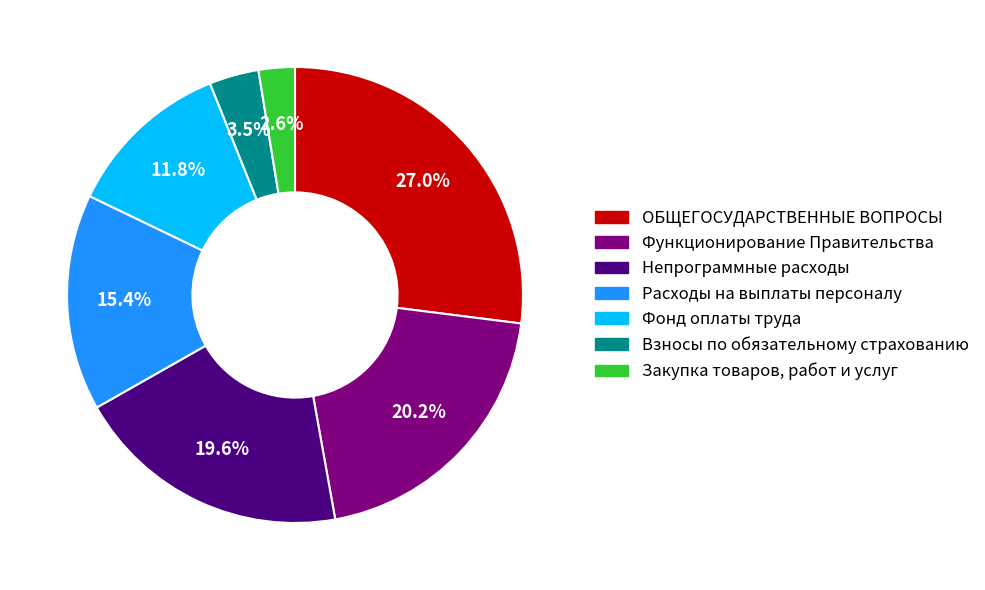

Approximately how many times larger is the value at Закупка товаров, работ и услуг compared to Функционирование Правительства?

0.1